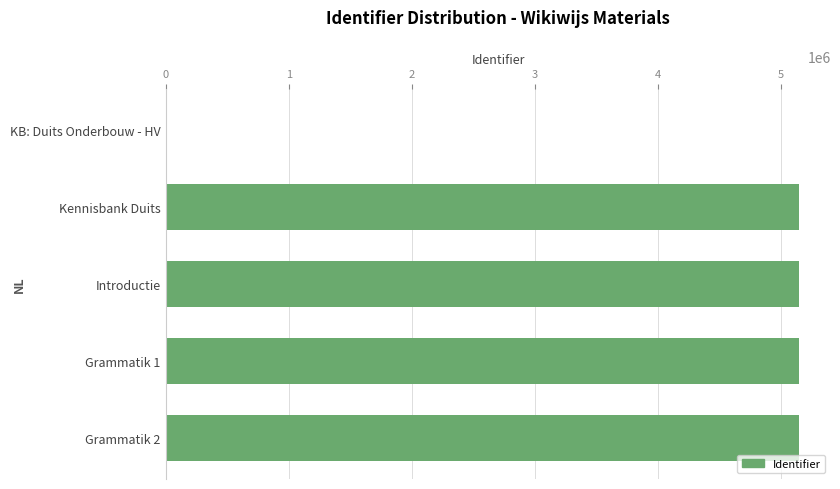

The chart shows a value of 0 at KB: Duits Onderbouw - HV. True or false?

True